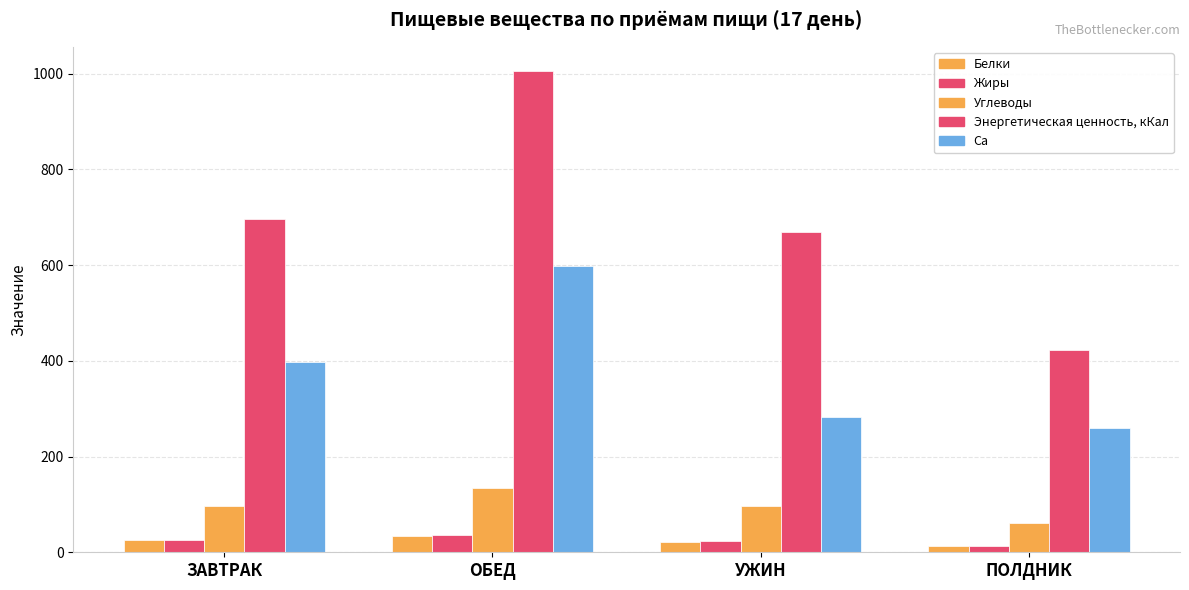

Are the bars horizontal?

No